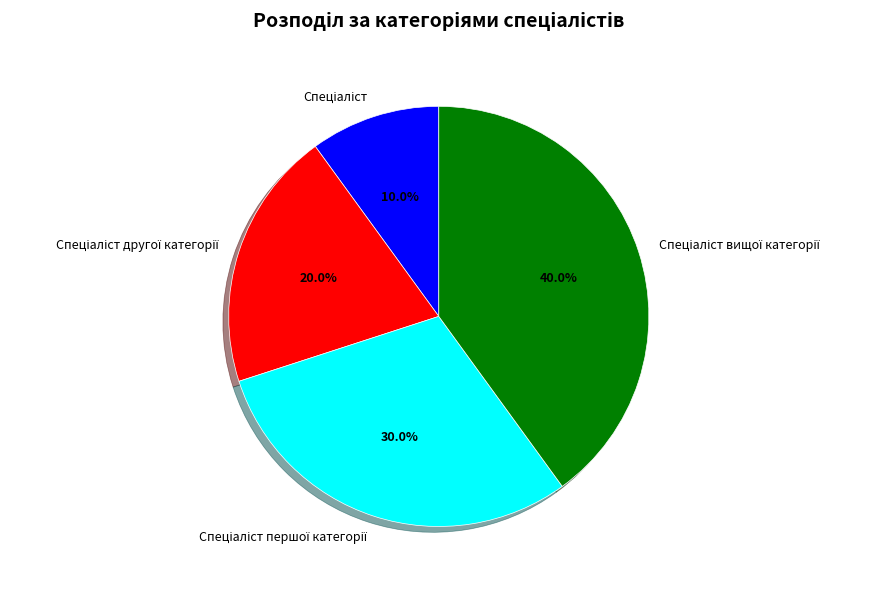

Does any single category account for the majority?

No